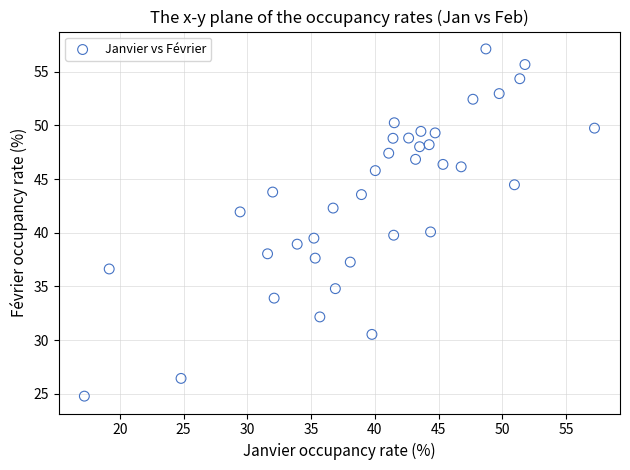

What is the range of Y values (max minus min)?

32.4